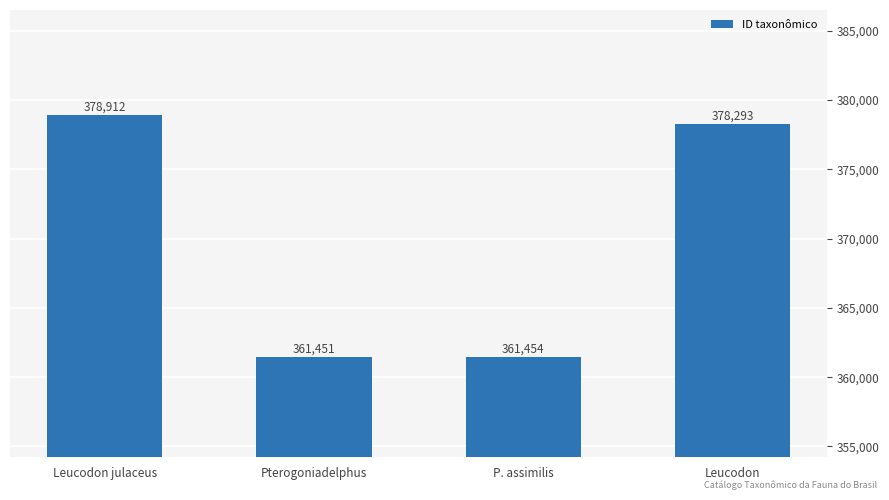

What is the difference between the maximum and minimum values?

17461